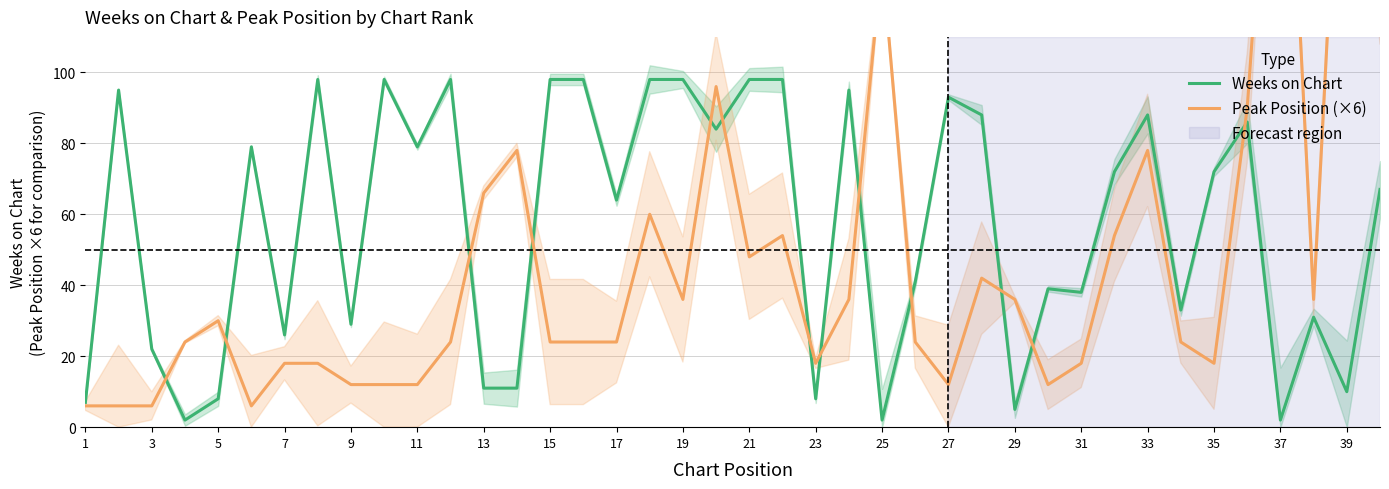

Is it true that Weeks on Chart equals 30 at 11?

False